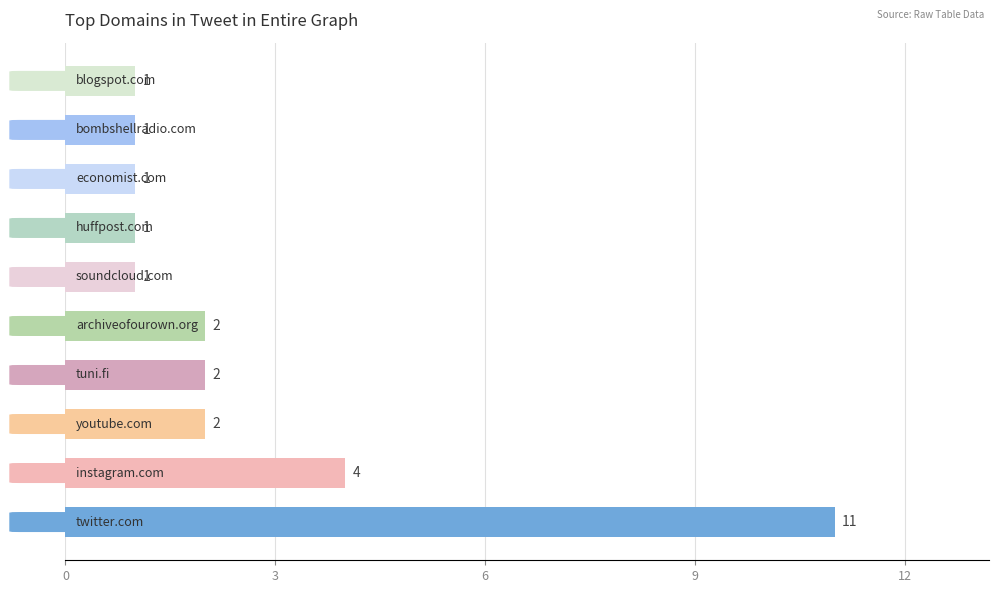

How many distinct data groups are displayed?

1